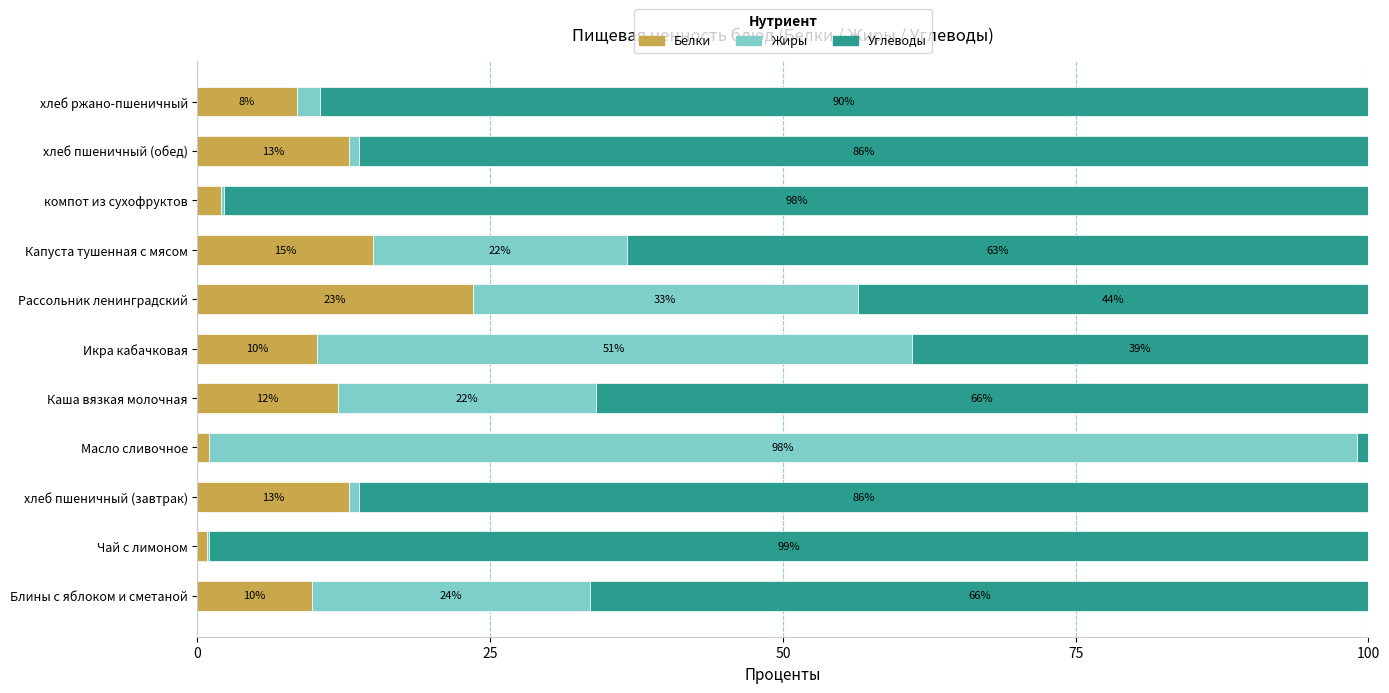

What is the maximum value for Белки?

23.5